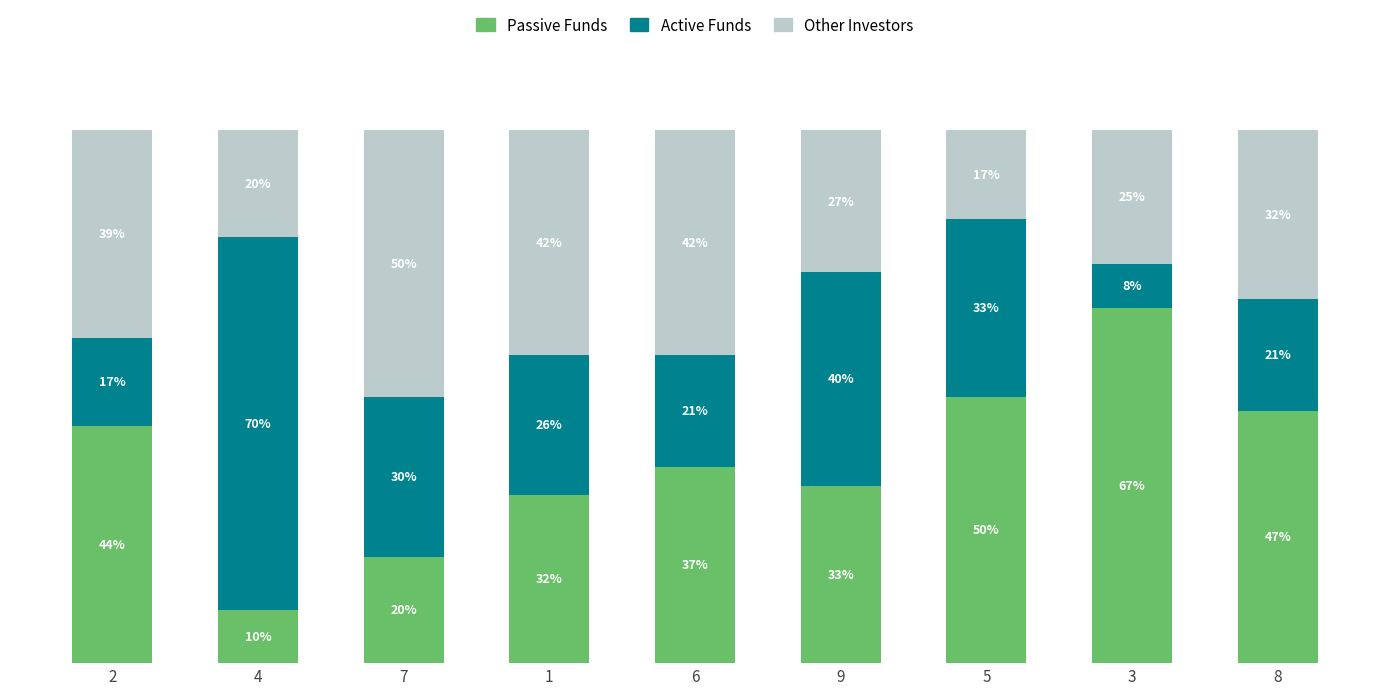

At which label does Other Investors first exceed 31?

2